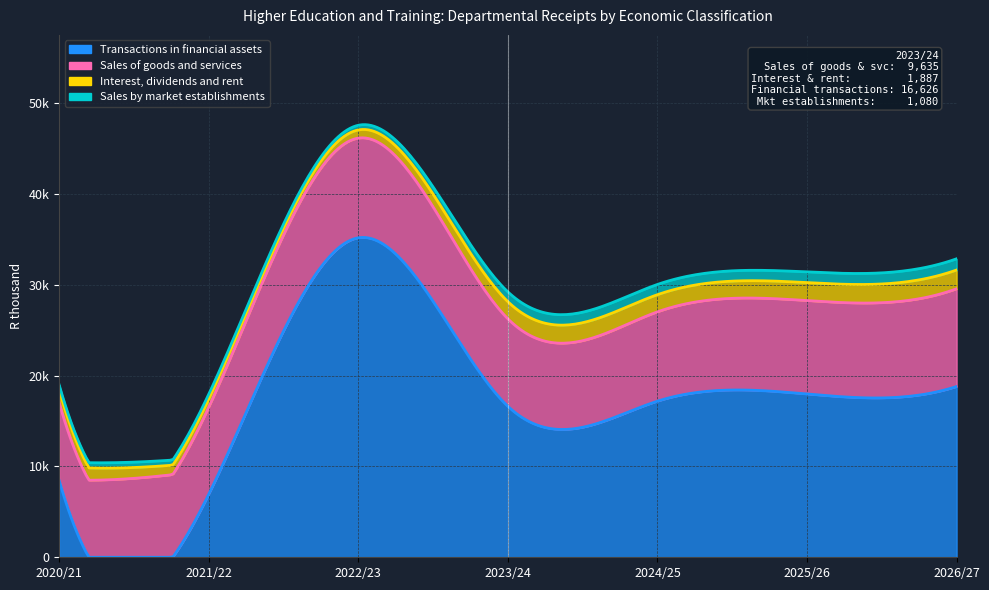

What are all the series names shown in the legend?

Sales of goods and services, Interest, dividends and rent, Sales by market establishments, Transactions in financial assets